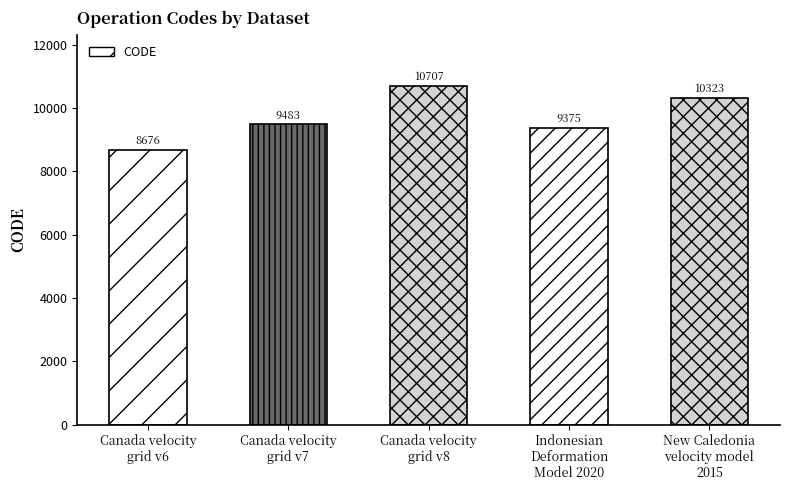

What is the minimum value shown in the chart?

8676